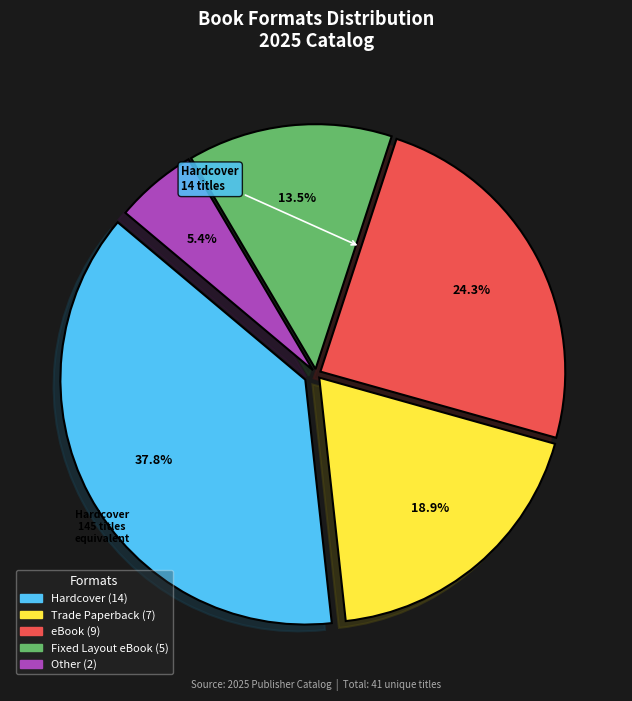

The Other slice represents 20% of the pie. True or false?

False